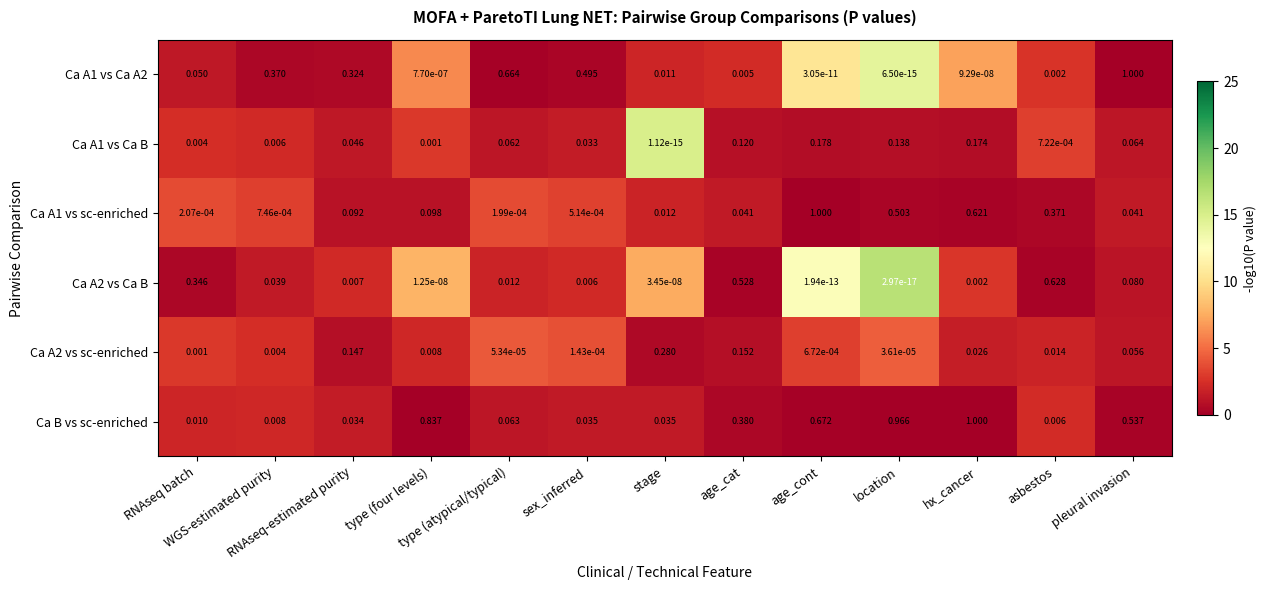

At how many categories does at least one series exceed 0?

13